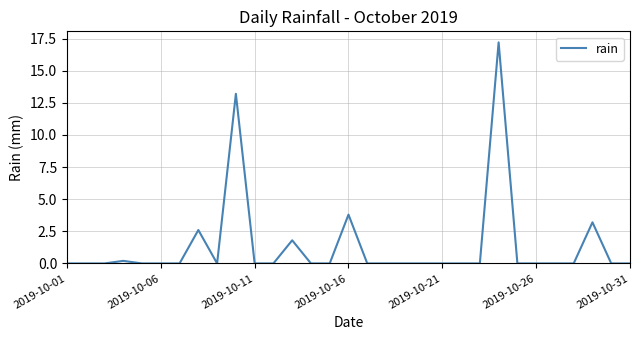

What is the maximum value shown in the chart?

17.2